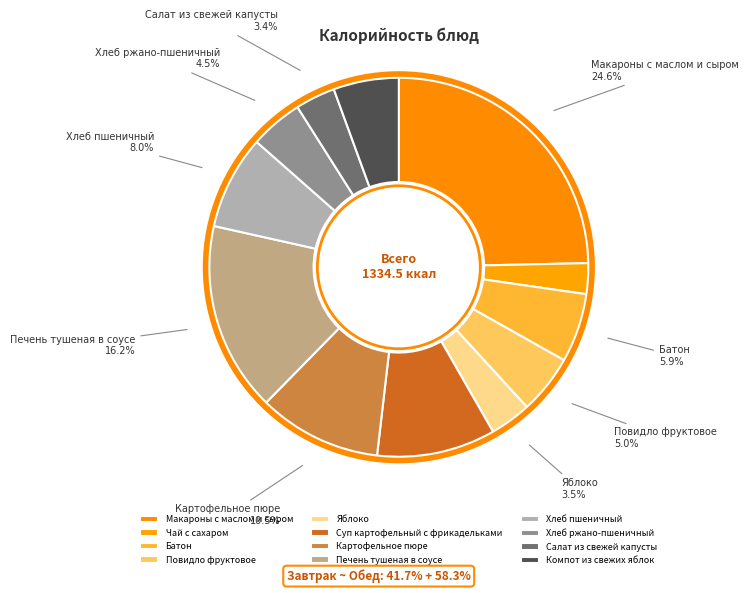

How many segments does this pie chart have?

12